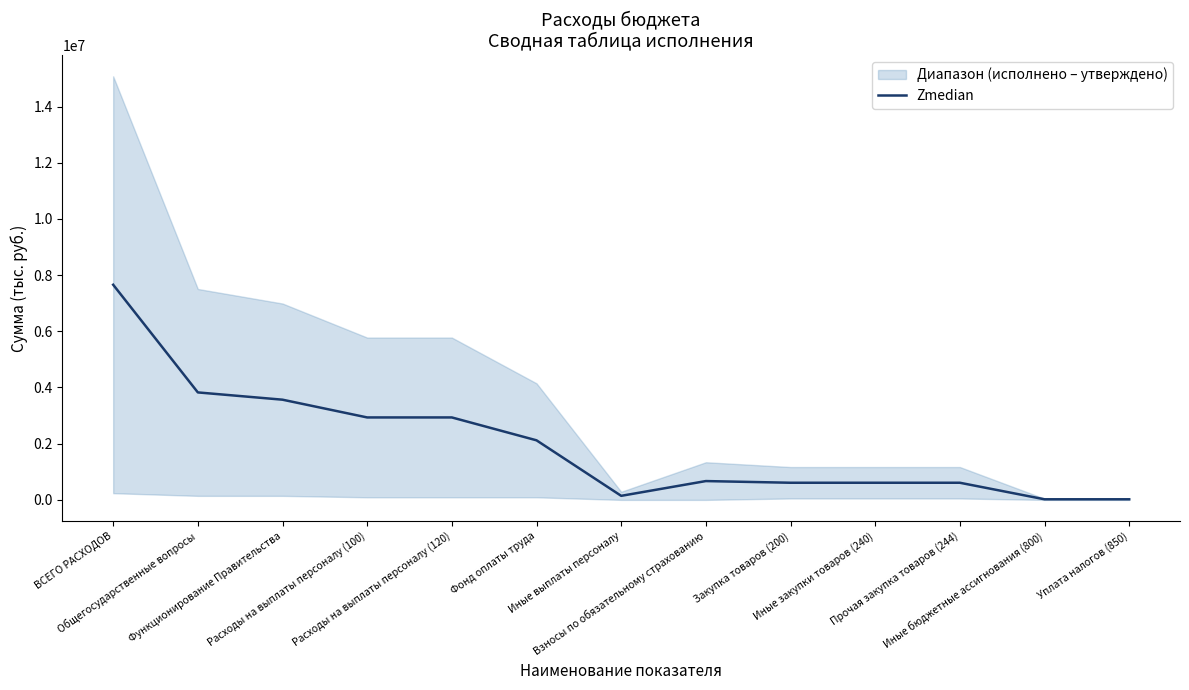

How many lines are shown in the chart?

1